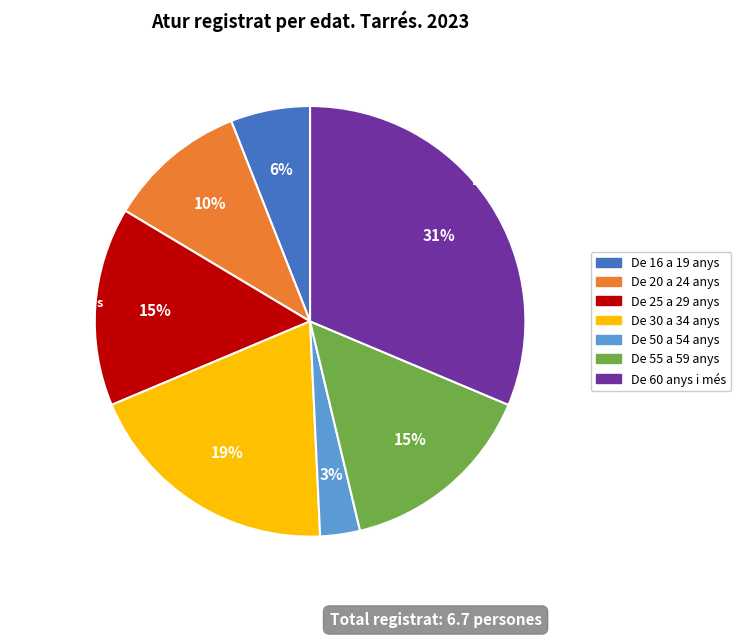

To the nearest percent, what is the difference between the largest and smallest slice percentages?

28%